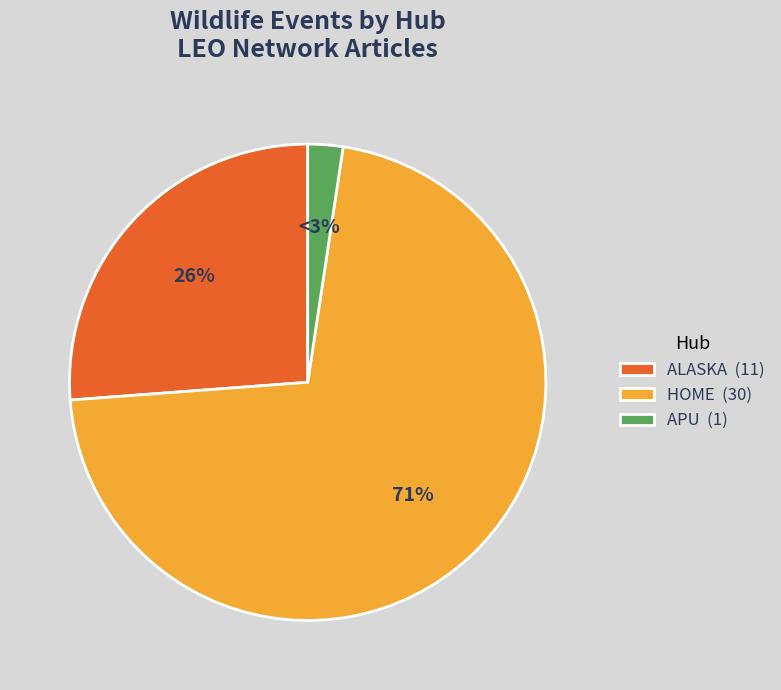

Is there any slice that represents more than half of the pie?

Yes